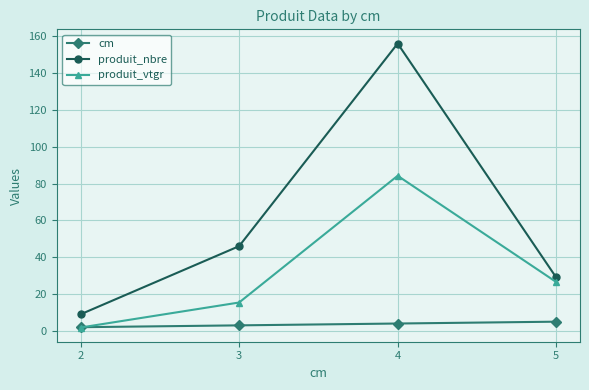

What is the lowest value of the produit_vtgr series?

1.8